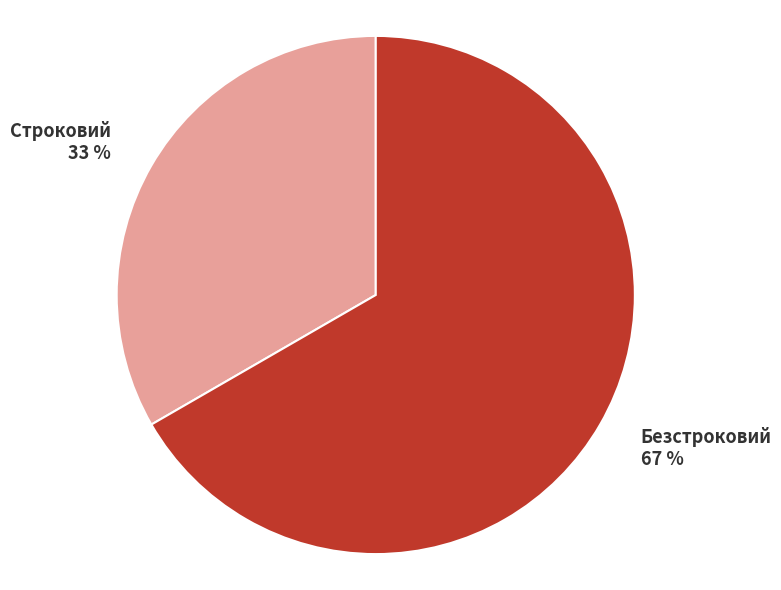

Which has a higher value, Строковий or Безстроковий?

Безстроковий